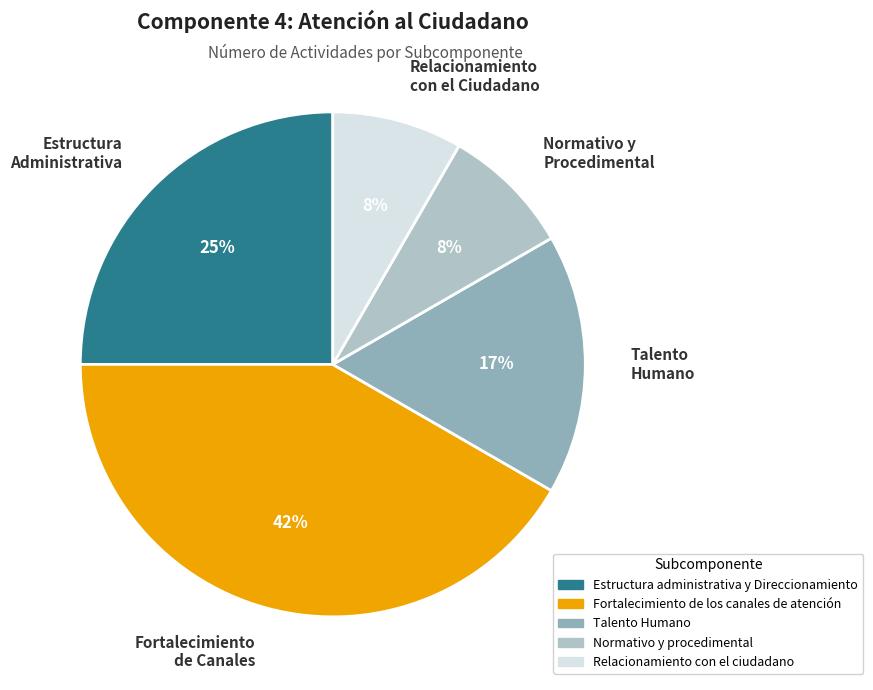

How many slices are in this pie chart?

5